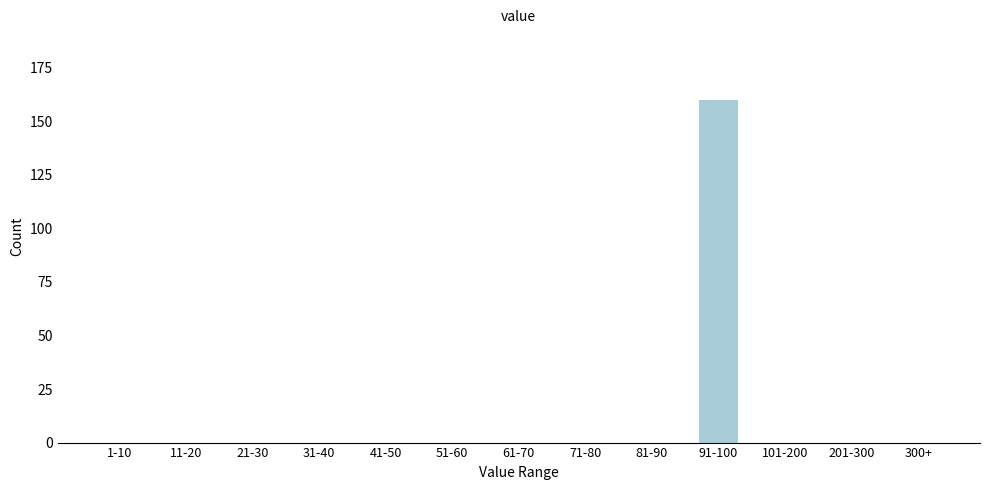

Reading left to right, extract all data points from this chart.

1-10=0	11-20=0	21-30=0	31-40=0	41-50=0	51-60=0	61-70=0	71-80=0	81-90=0	91-100=160	101-200=0	201-300=0	300+=0